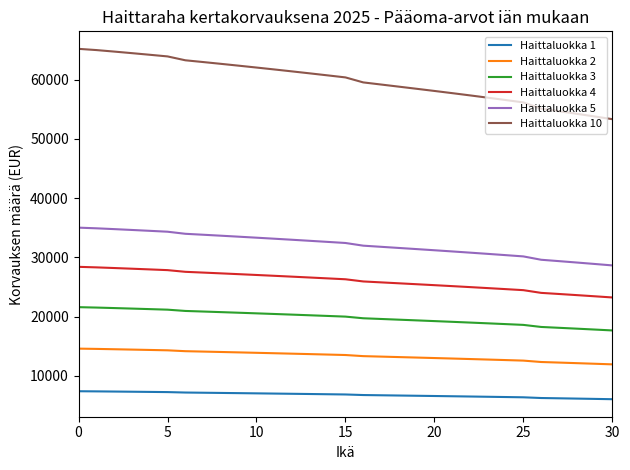

True or false: Haittaluokka 3 and Haittaluokka 10 intersect in this chart.

False